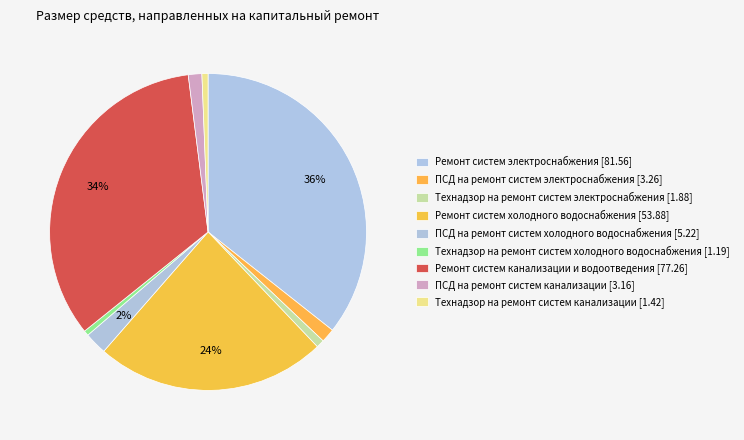

Is there a majority slice in this chart?

No